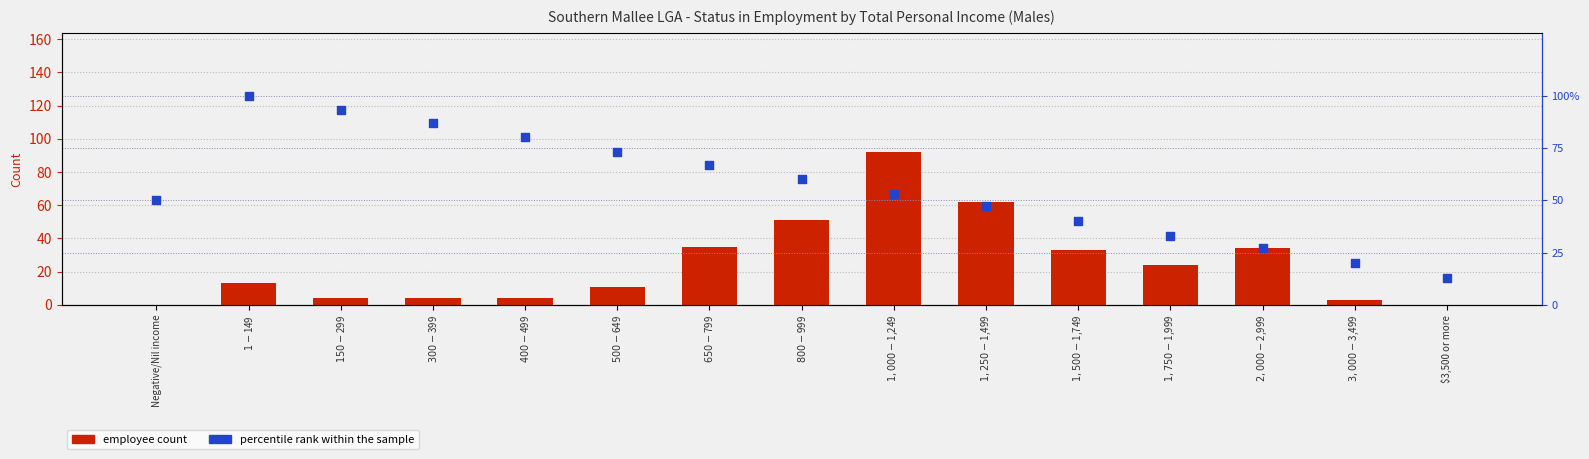

What are all the series names shown in the legend?

employee count, percentile rank within the sample